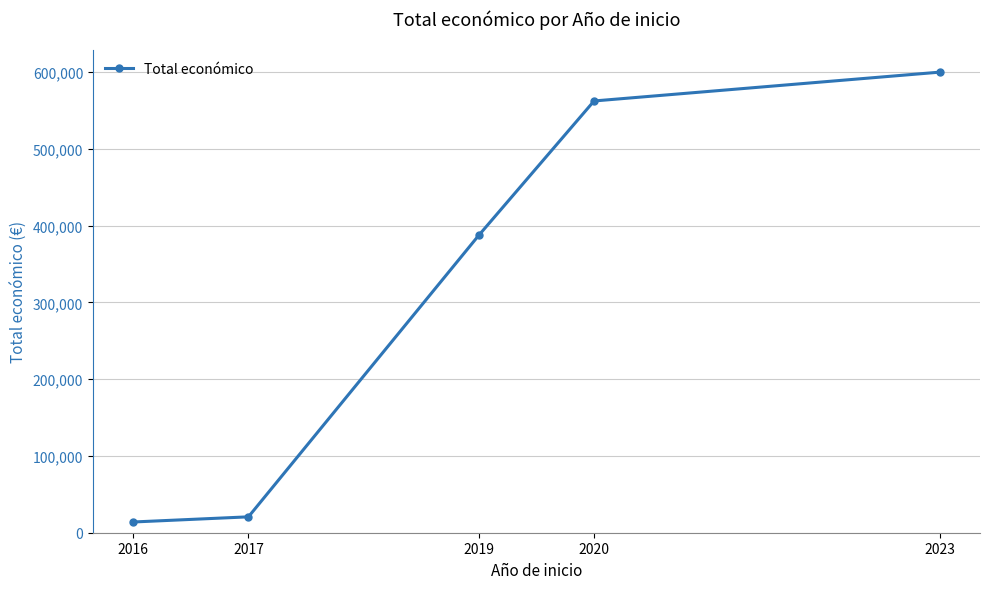

Which label corresponds to the smallest value in the chart?

2016